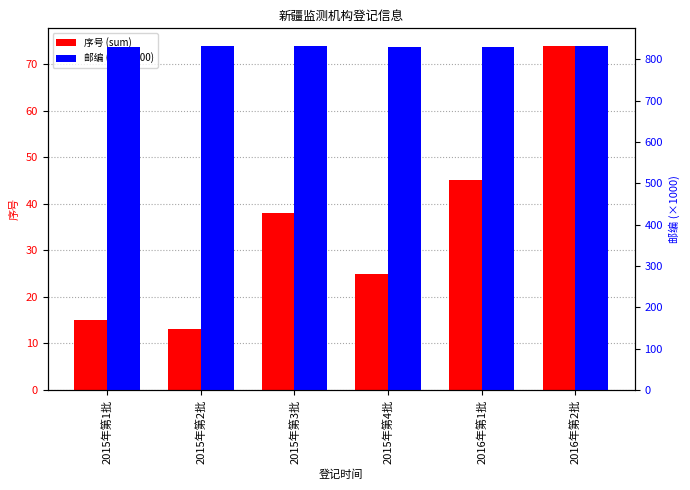

What is the maximum value shown in the chart?

833.5